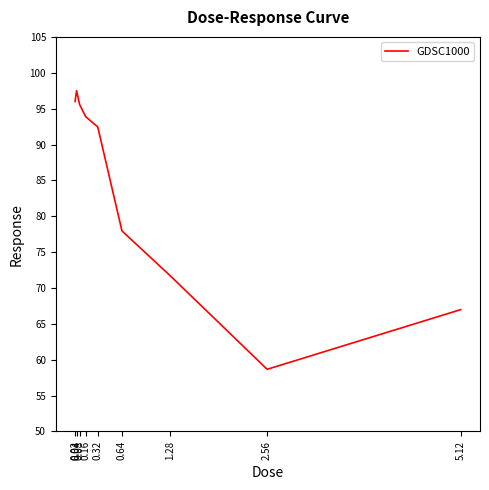

What is the difference between the maximum and minimum values?

38.8